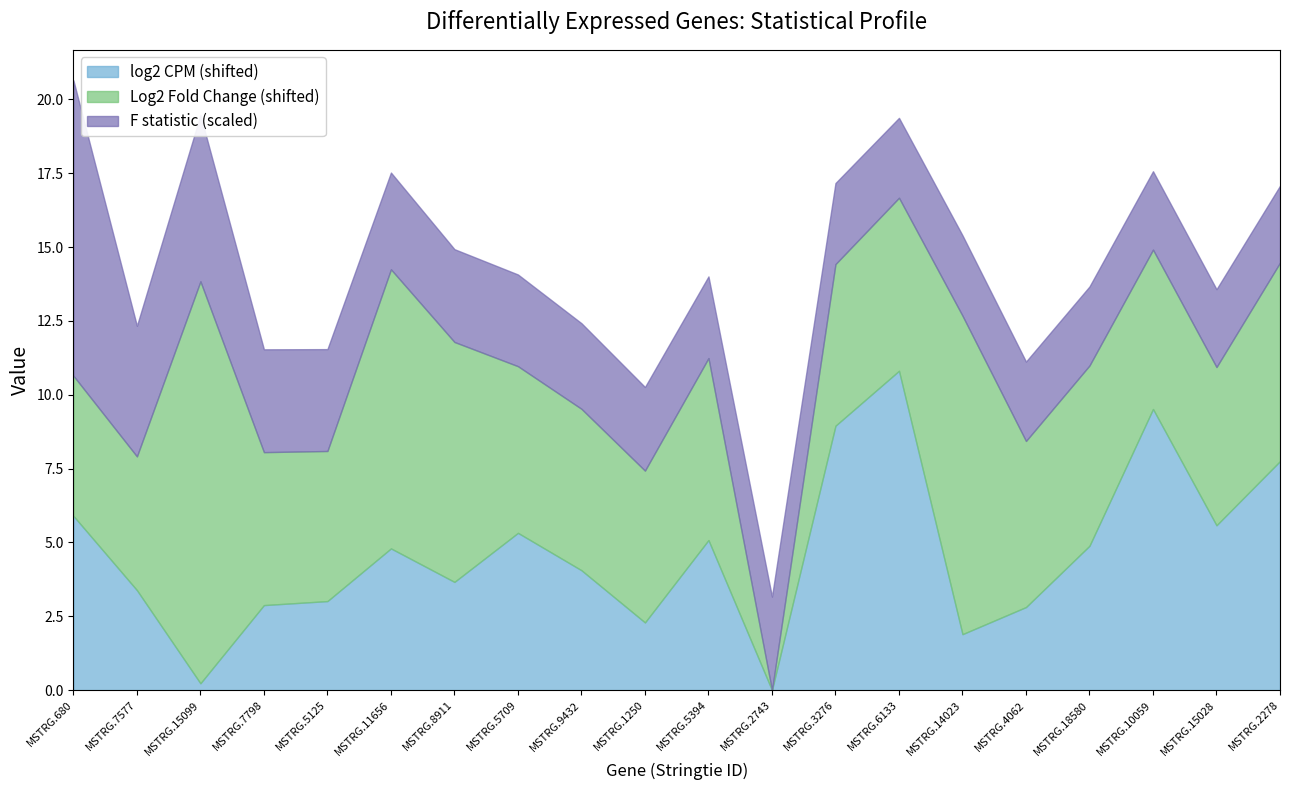

True or false: log2 CPM (shifted) has a value of 17.4 at MSTRG.6133.

False